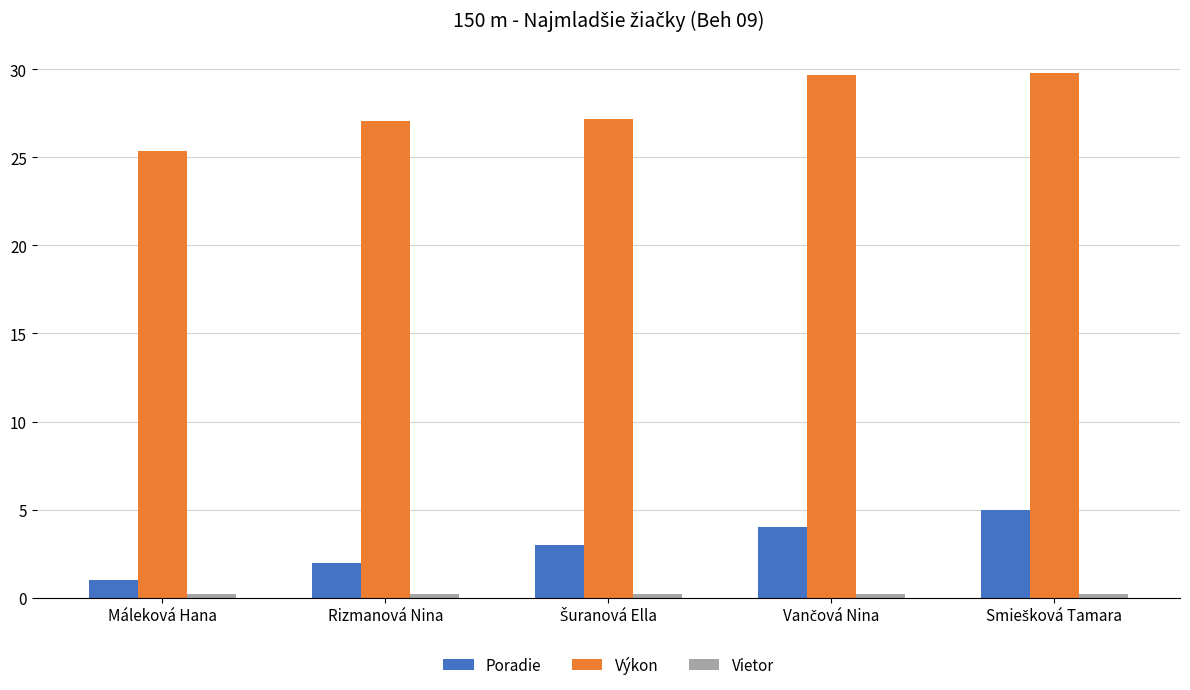

What is the sum of all Poradie values?

15.0